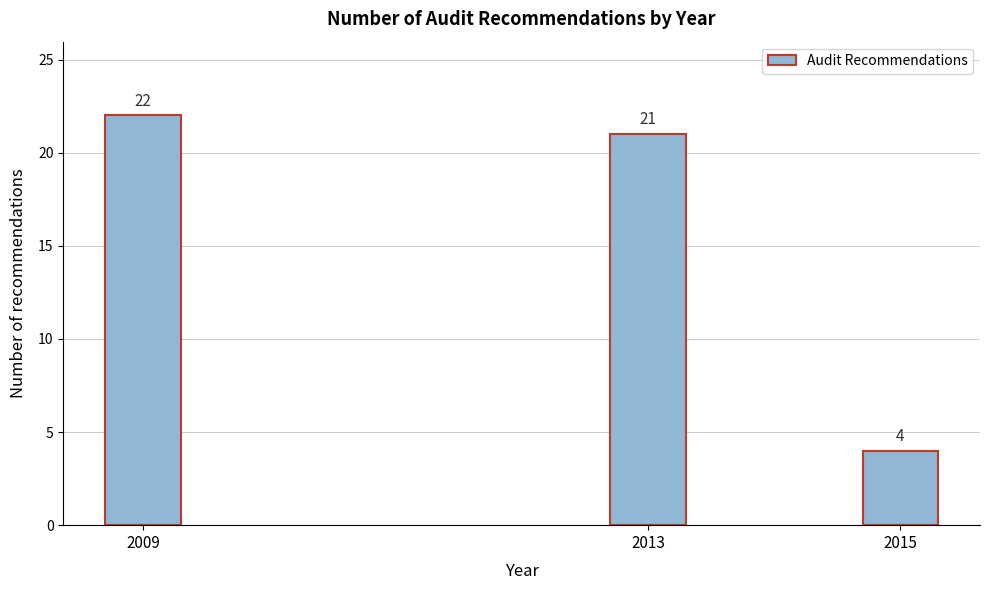

Reading right to left, extract all data points from this chart.

4	21	22